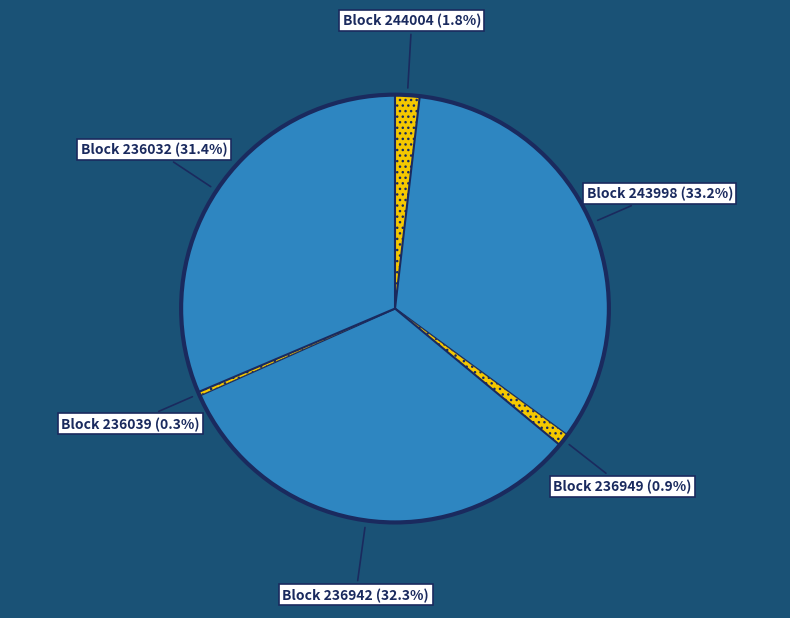

To the nearest percent, what is the difference between the largest and smallest slice percentages?

33%